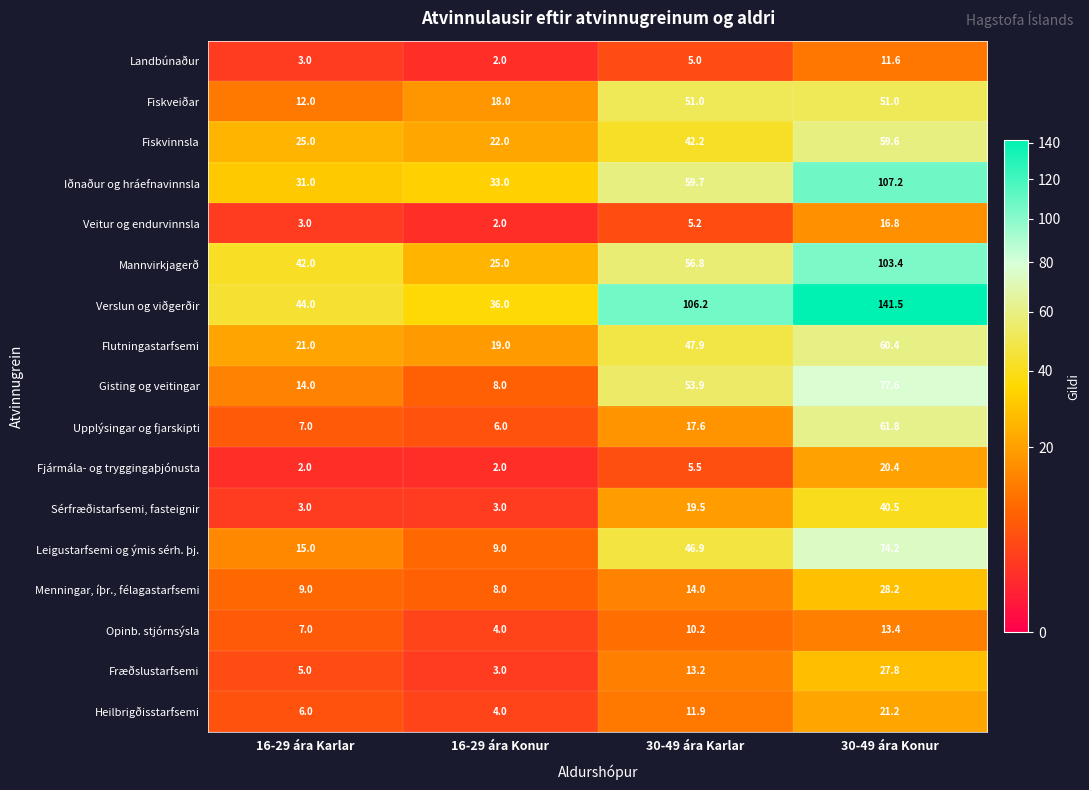

Between 16-29 ára Konur and 30-49 ára Karlar, which series saw the biggest shift?

Verslun og viðgerðir